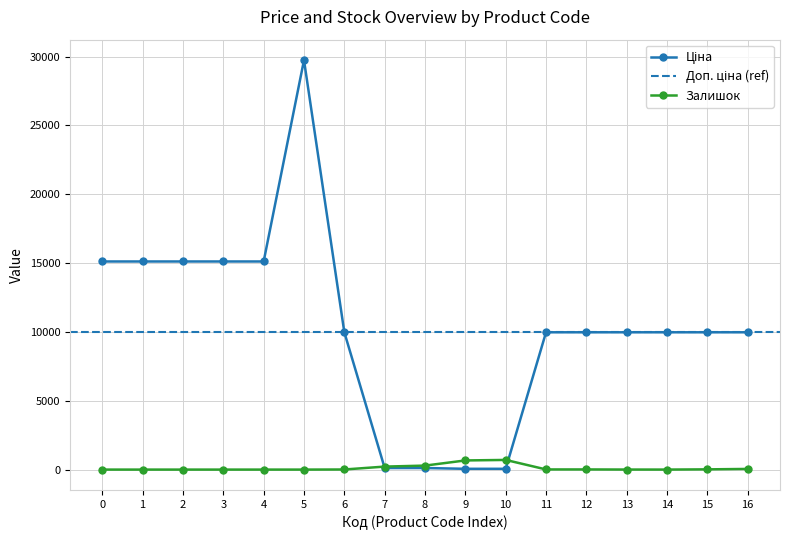

Which series has the largest total across all categories?

Ціна